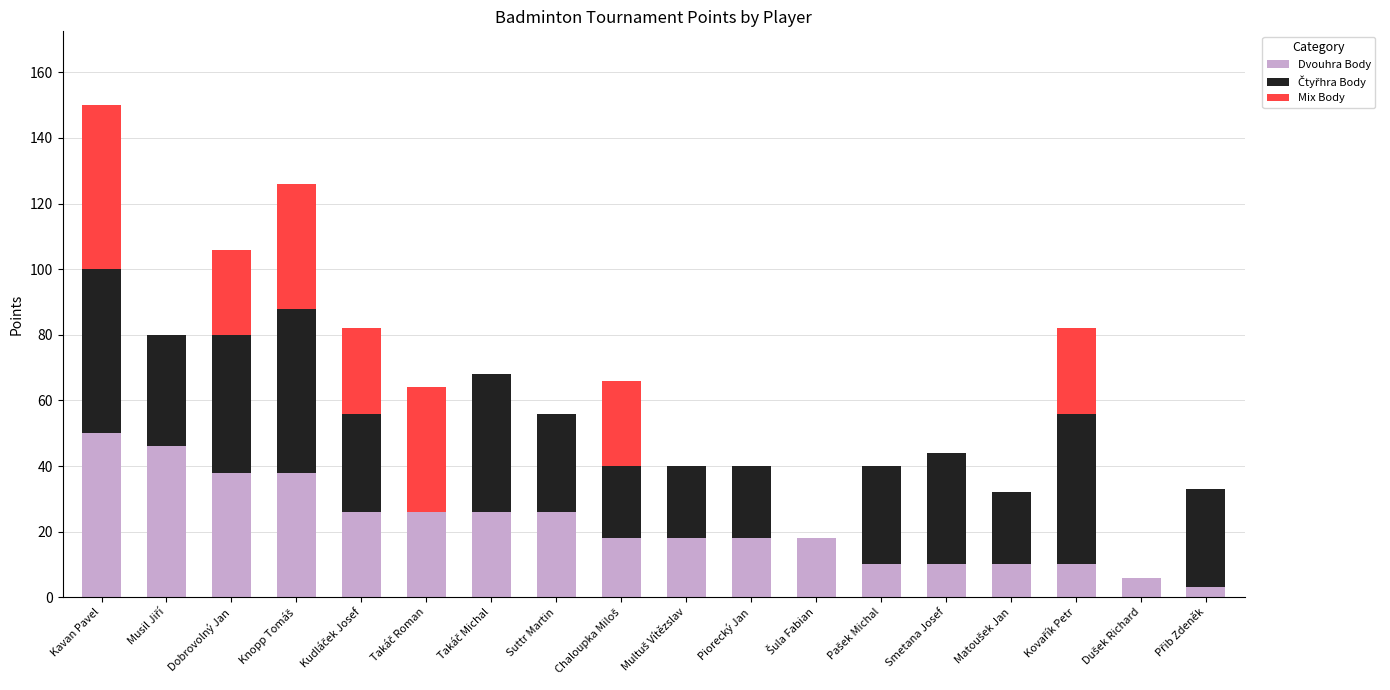

What is the sum of all Dvouhra Body values?

397